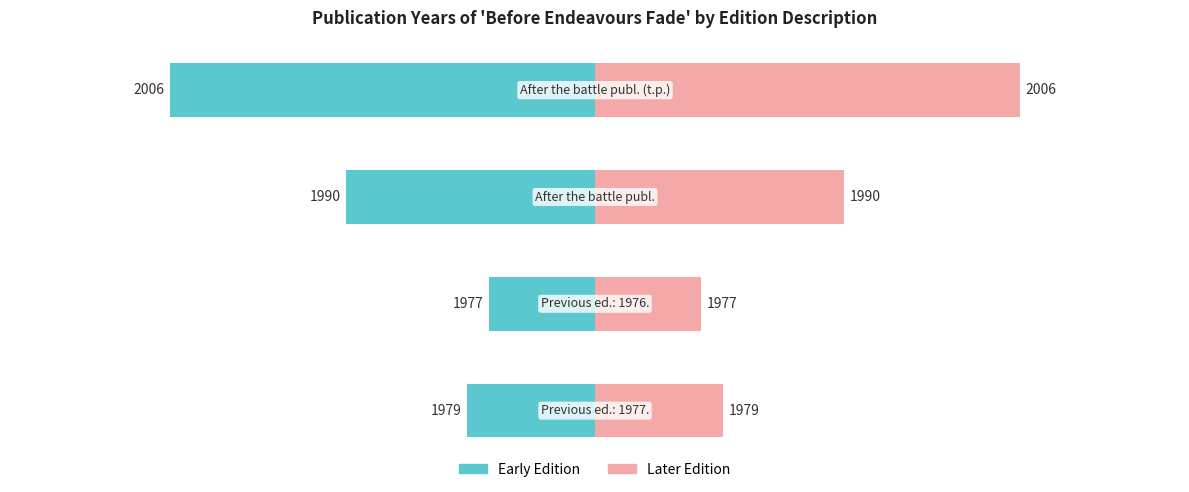

Is it true that Left: Year Rank equals -46.9 at 2?

True